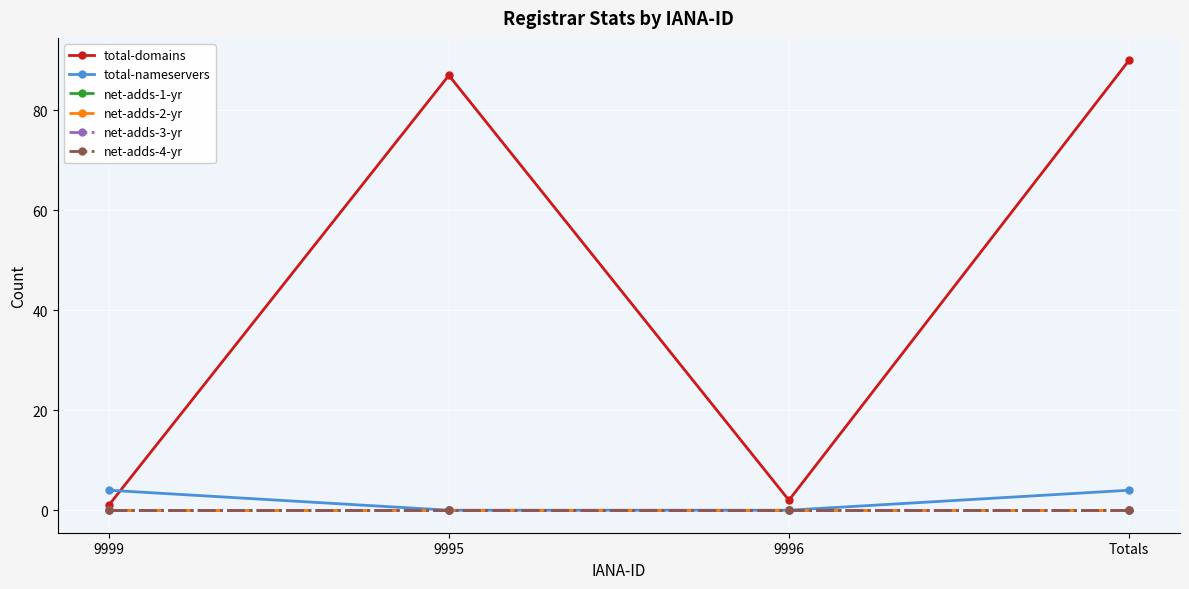

Does the chart have visible grid lines?

Yes